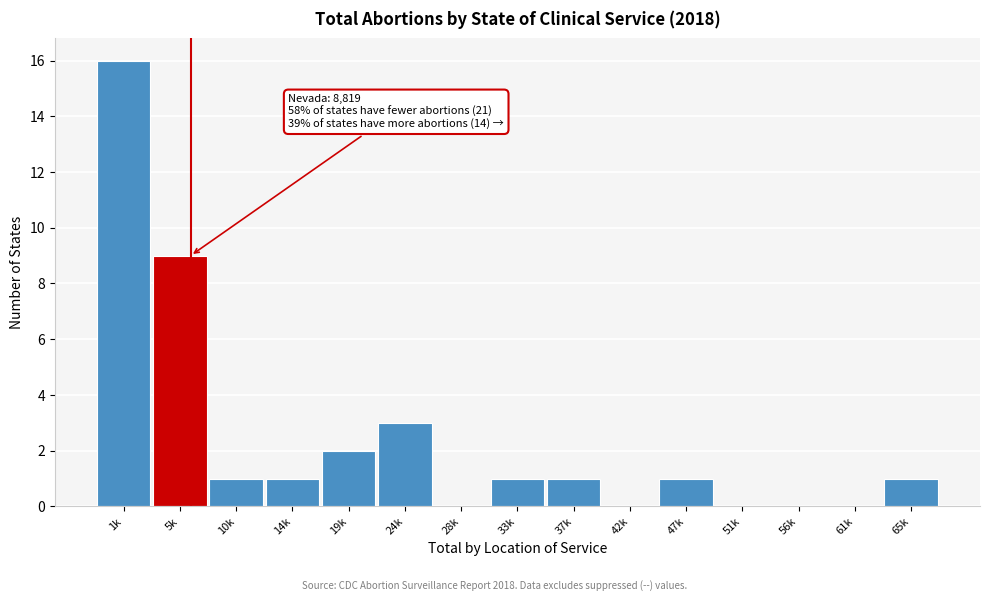

Reading left to right, extract all data points from this chart.

1k=16	5k=9	10k=1	14k=1	19k=2	24k=3	28k=0	33k=1	37k=1	42k=0	47k=1	51k=0	56k=0	61k=0	65k=1